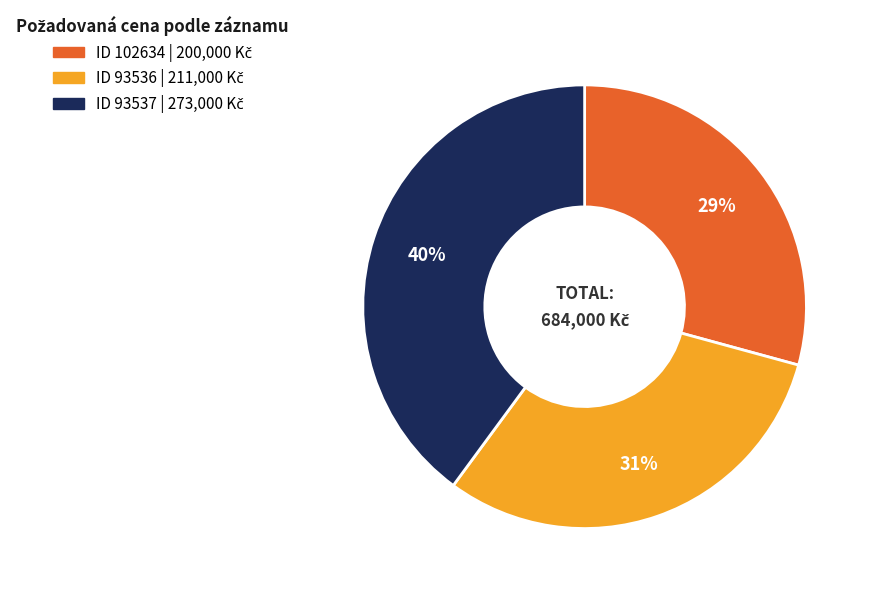

Does any single category account for the majority?

No